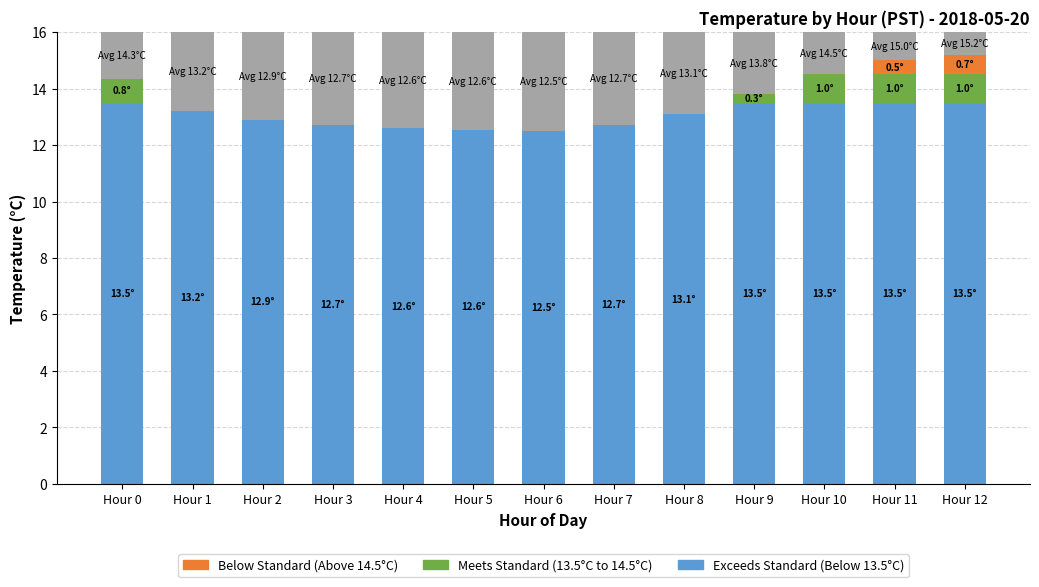

What is the total value across all series at Hour 5?

16.0